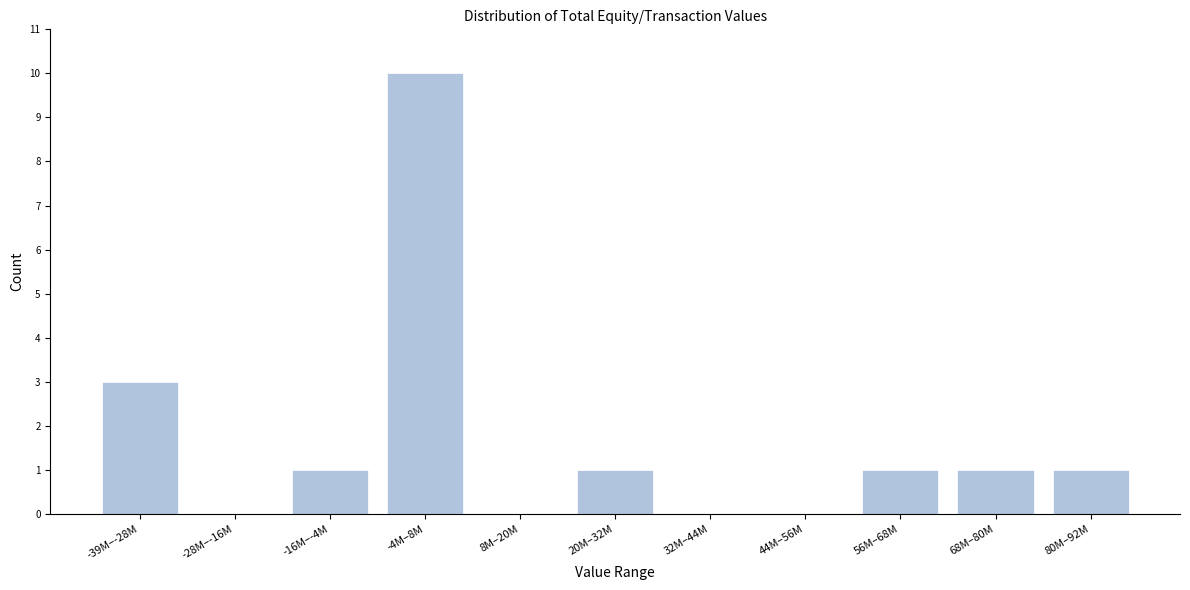

Reading right to left, list all the values displayed in this chart.

80M–92M=1	68M–80M=1	56M–68M=1	44M–56M=0	32M–44M=0	20M–32M=1	8M–20M=0	-4M–8M=10	-16M–-4M=1	-28M–-16M=0	-39M–-28M=3